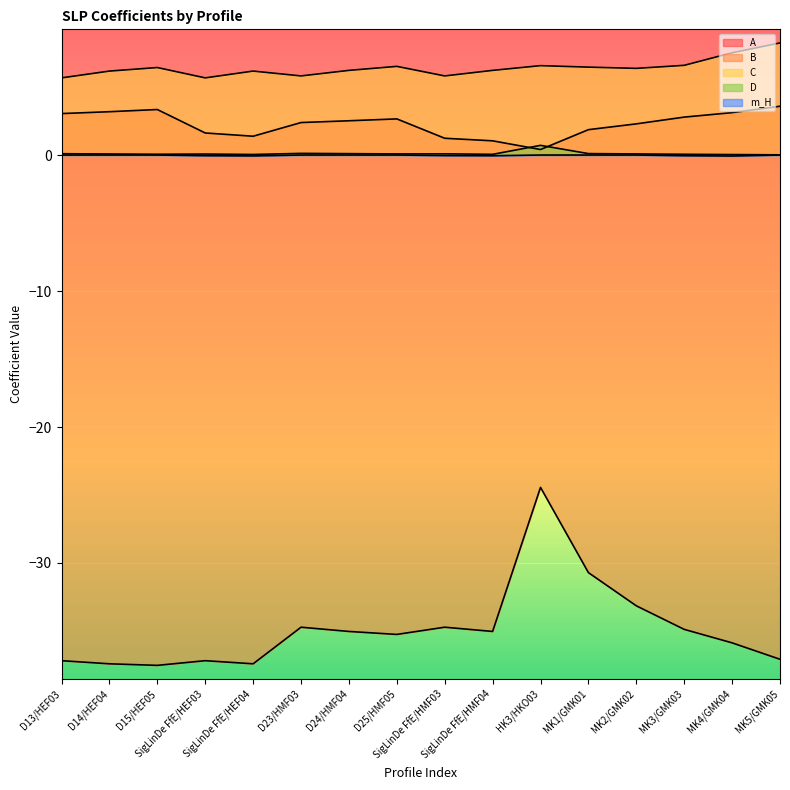

Reading right to left, transcribe all the data shown in this chart.

A: 3.6	3.1	2.8	2.3	1.9	0.4	1.0	1.2	2.7	2.5	2.4	1.4	1.6	3.3	3.2	3.0
B: -37.1	-35.9	-34.9	-33.1	-30.7	-24.4	-35.0	-34.7	-35.3	-35.0	-34.7	-37.4	-37.2	-37.5	-37.4	-37.2
C: 8.2	7.5	6.6	6.4	6.5	6.6	6.2	5.8	6.5	6.2	5.8	6.2	5.7	6.4	6.2	5.7
D: 0.0	0.0	0.1	0.1	0.1	0.7	0.1	0.1	0.1	0.1	0.1	0.0	0.1	0.1	0.1	0.1
m_H: 0.0	-0.1	-0.1	0.0	0.0	0.0	-0.1	-0.0	0.0	0.0	0.0	-0.1	-0.0	0.0	0.0	0.0